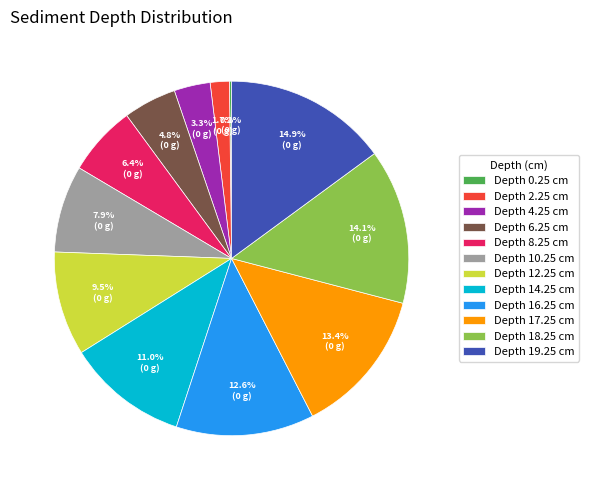

What is the ratio of the value at Depth 17.25 cm to the value at Depth 4.25 cm?

4.1